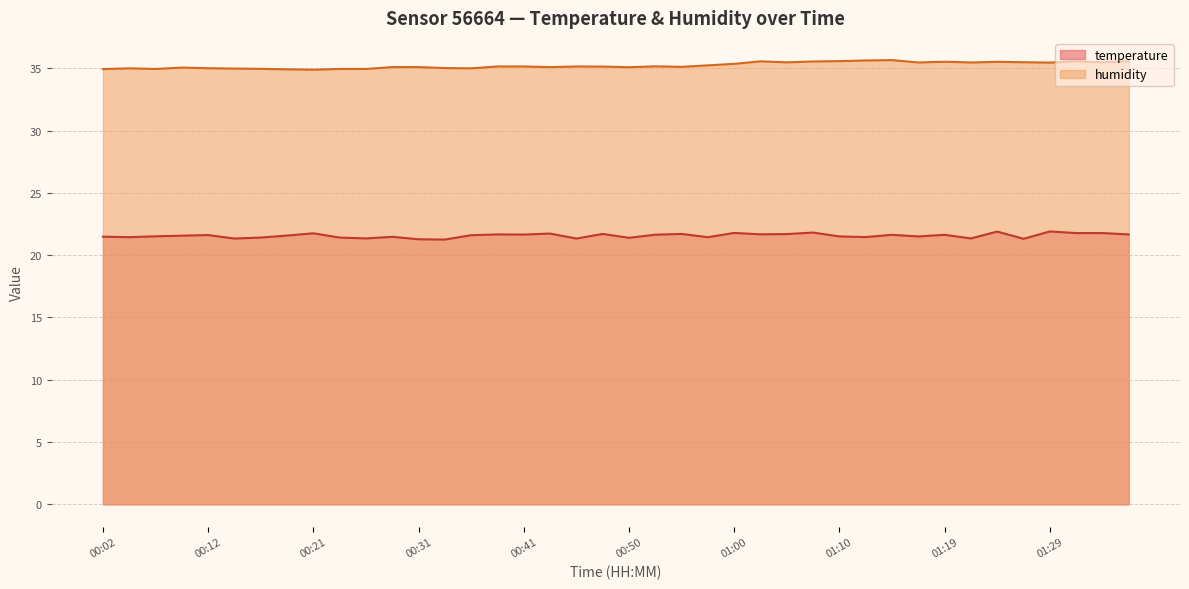

Where is the first local minimum for temperature?

00:04